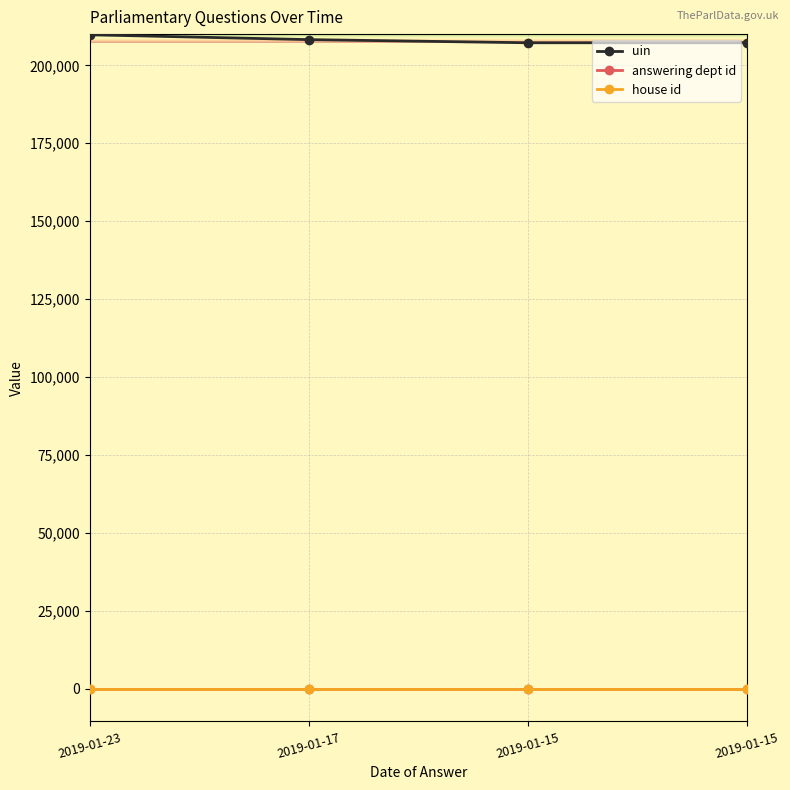

Does the chart have visible grid lines?

Yes